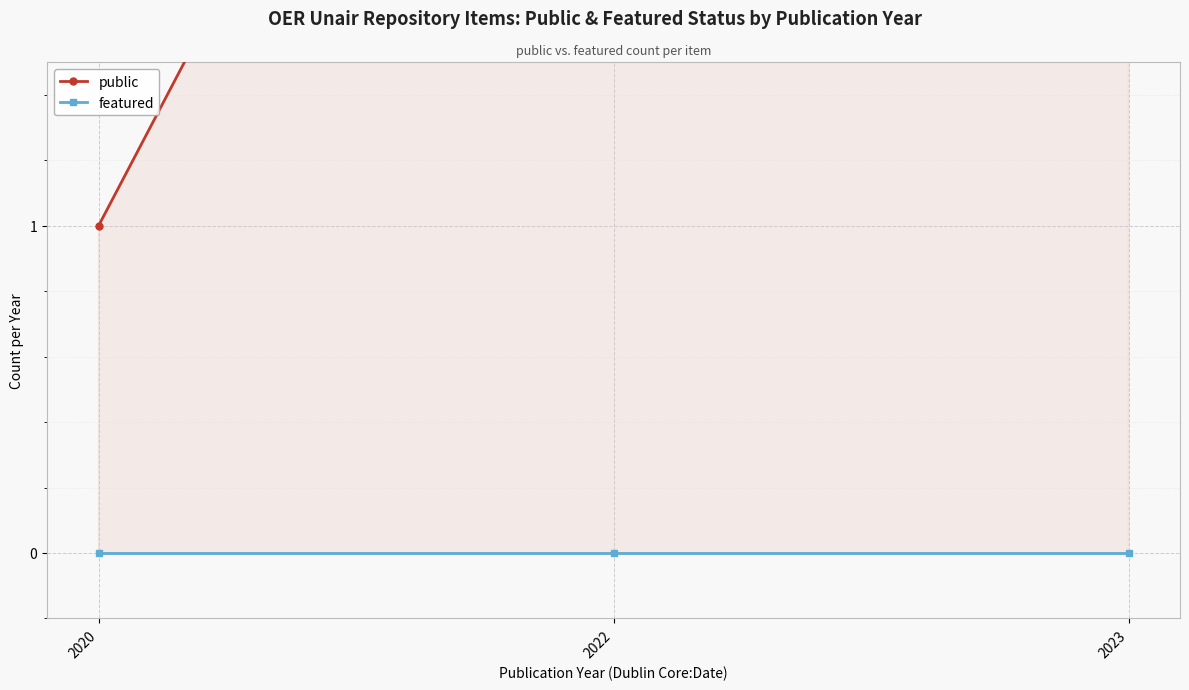

Which series has the largest total across all categories?

public